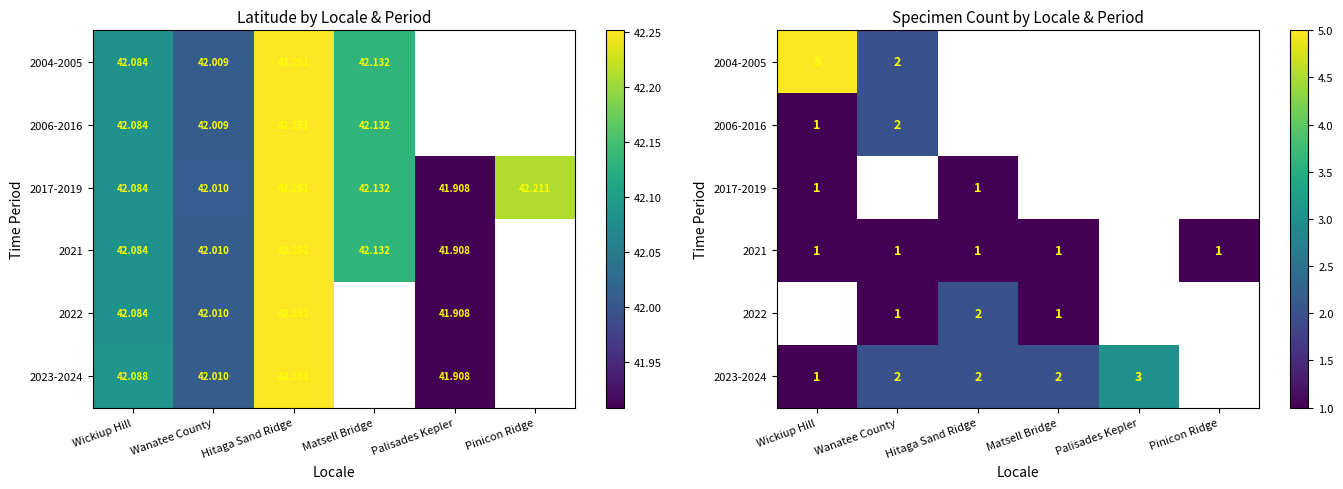

What is the greatest value displayed?

5.0